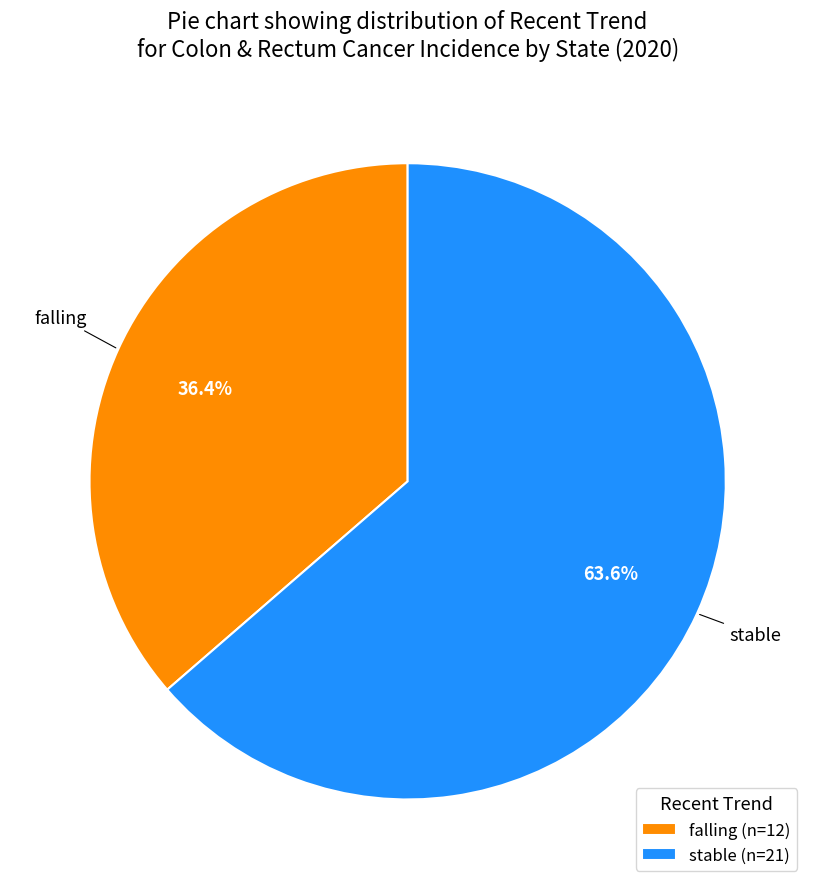

Which slice is the largest?

stable